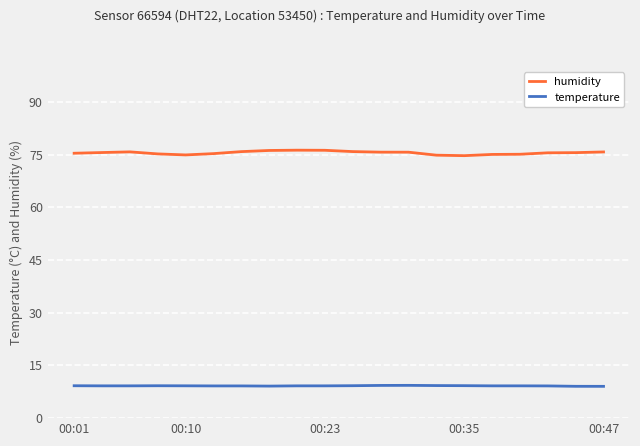

What is the highest value of the temperature series?

9.3